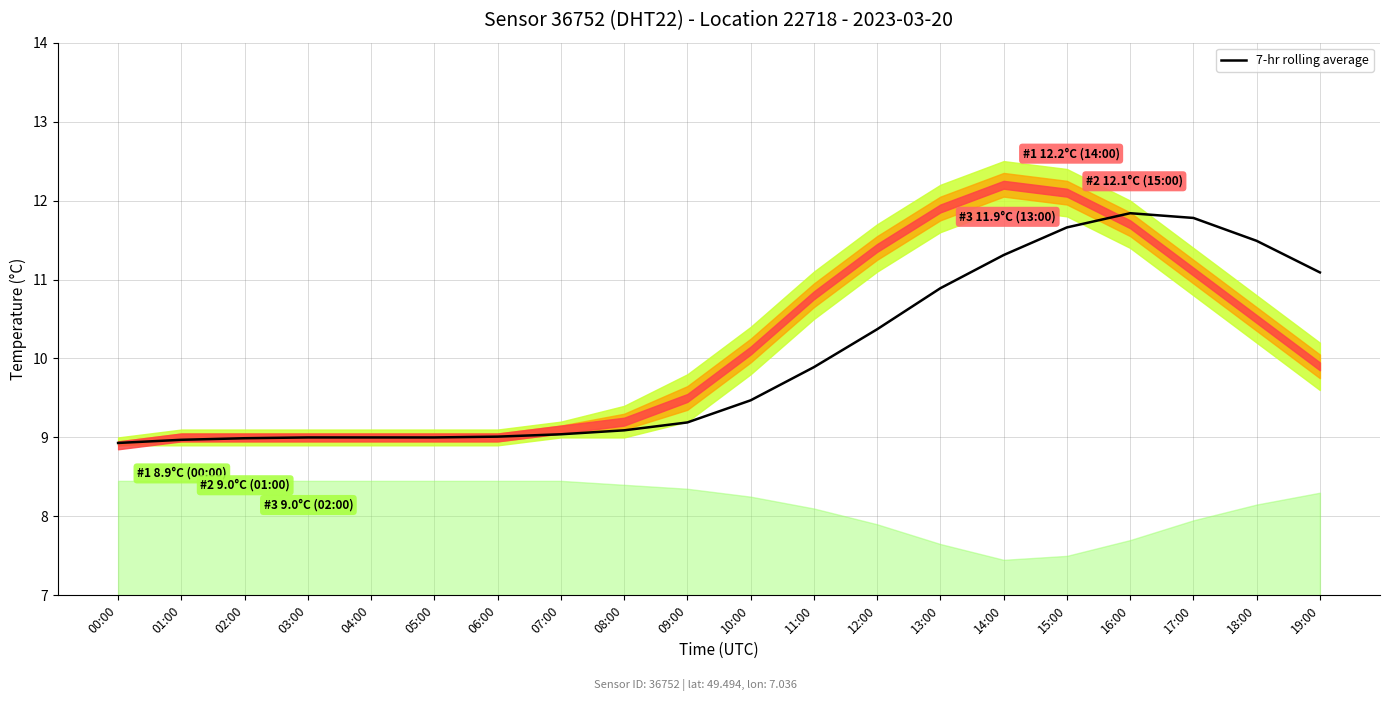

Is this an area chart (filled region under the line)?

No